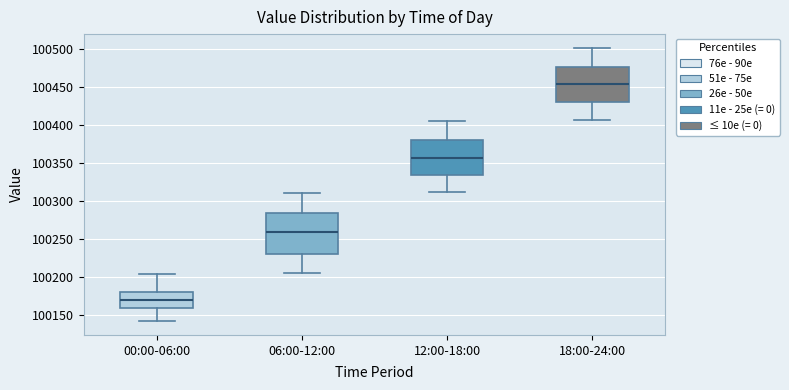

Where does the upper whisker of the box for 00:00-06:00 end on the y-axis? The values are not printed on the chart, so give them approximately, as read against the axis.

100205